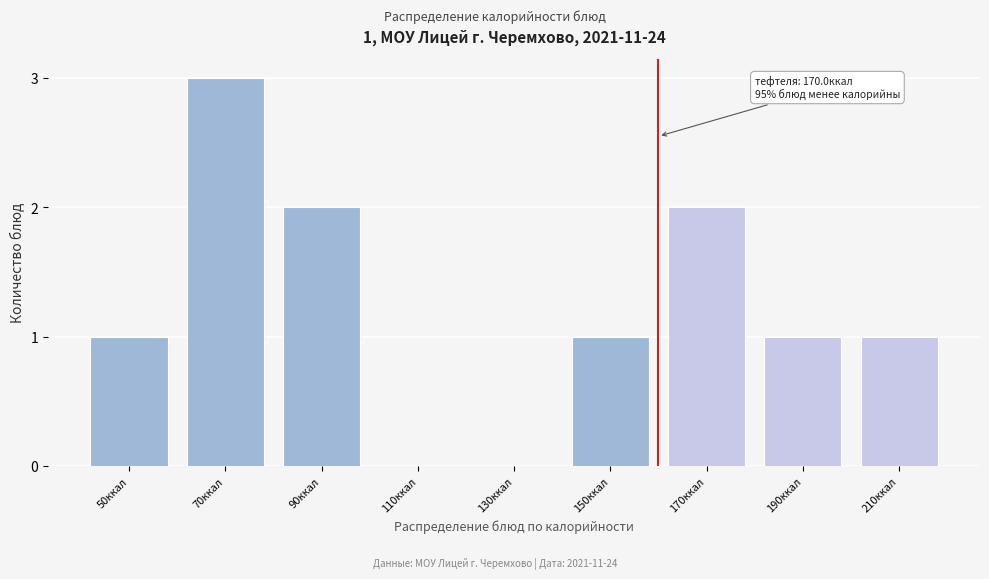

Reading left to right, what are all the values shown in this chart?

50ккал=1	70ккал=3	90ккал=2	110ккал=0	130ккал=0	150ккал=1	170ккал=2	190ккал=1	210ккал=1